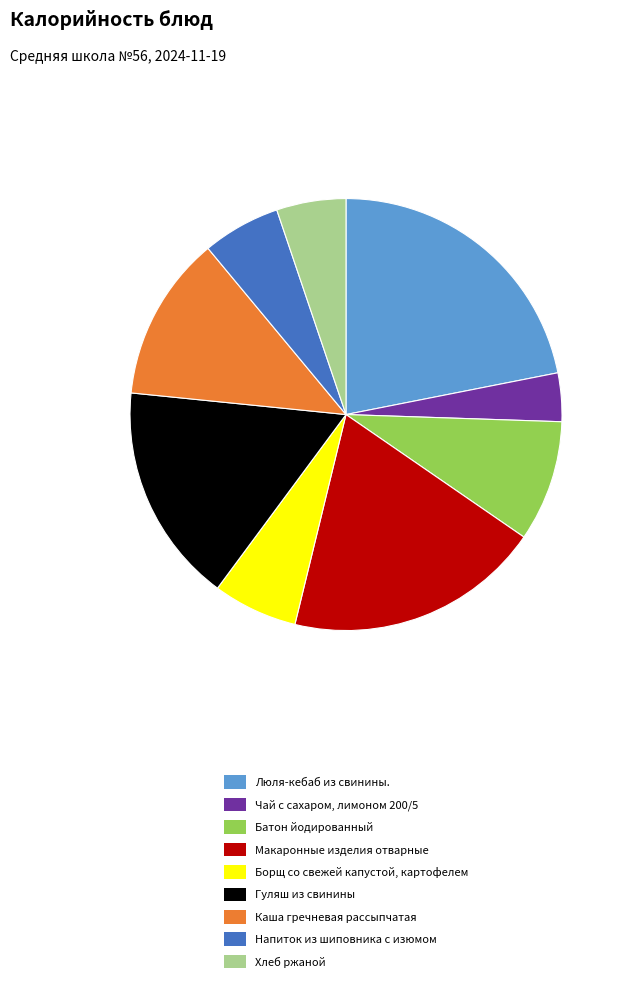

Is there any slice that represents more than half of the pie?

No